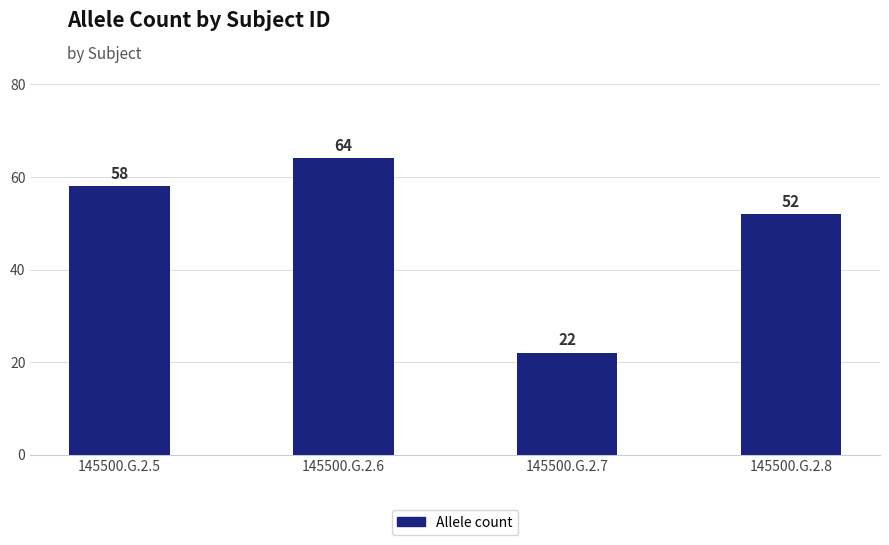

Rank the categories by value from highest to lowest.

145500.G.2.6, 145500.G.2.5, 145500.G.2.8, 145500.G.2.7